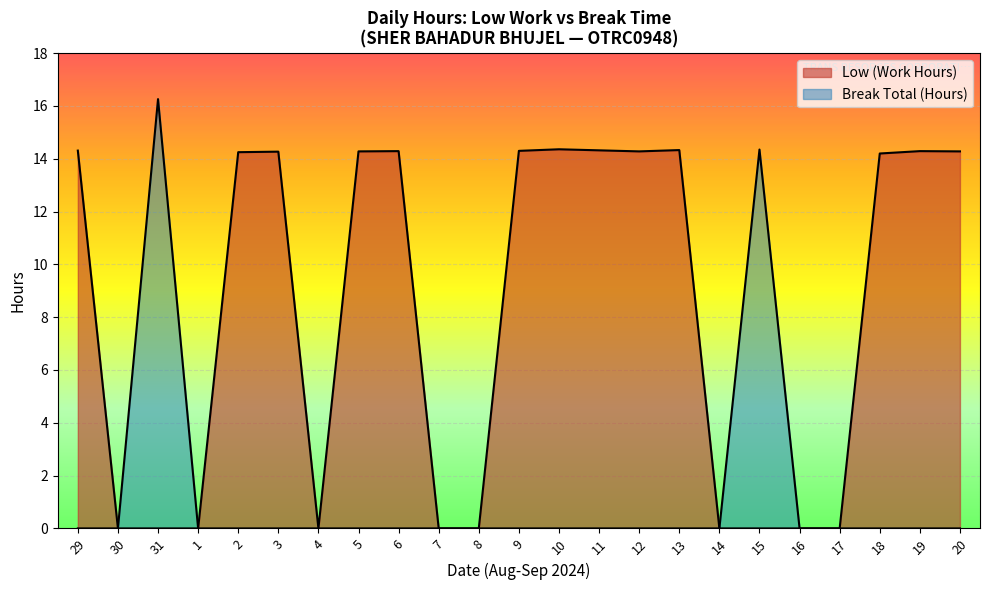

True or false: the data shows 0.0 at 29.

True